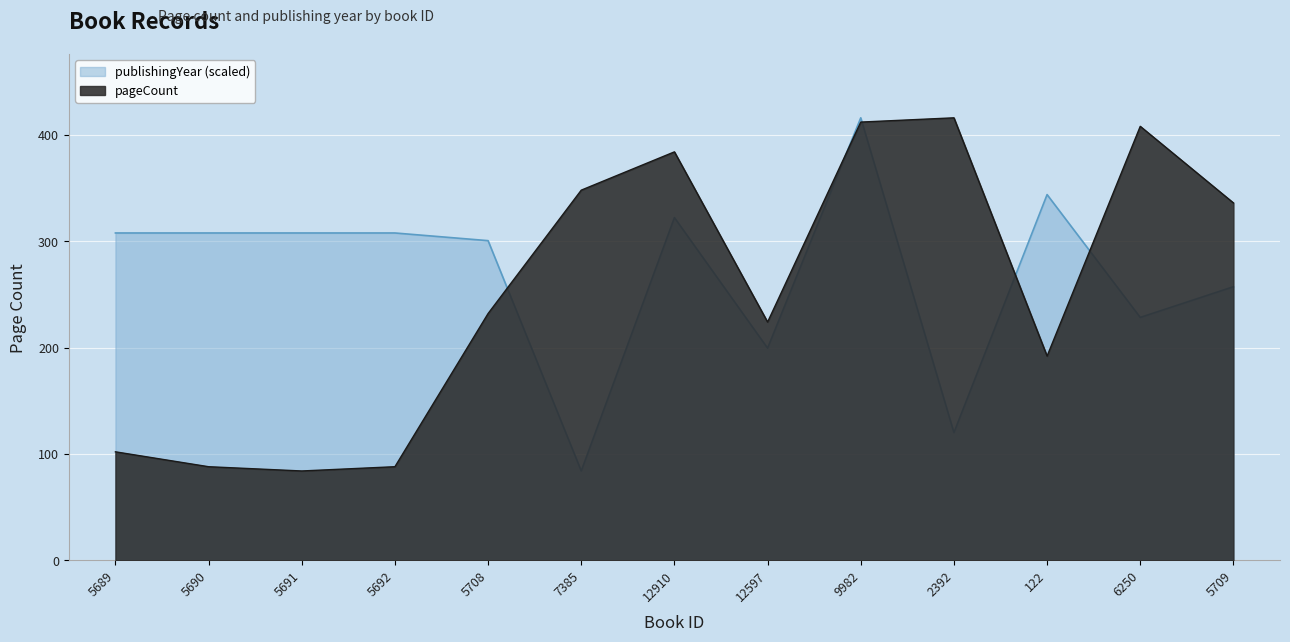

List the series in order of their peak value, highest first.

pageCount, publishingYear